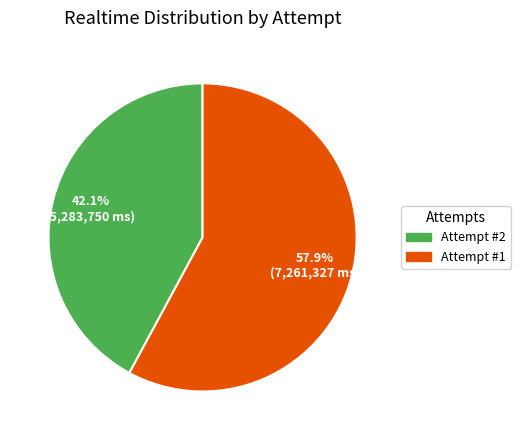

How many segments does this pie chart have?

2